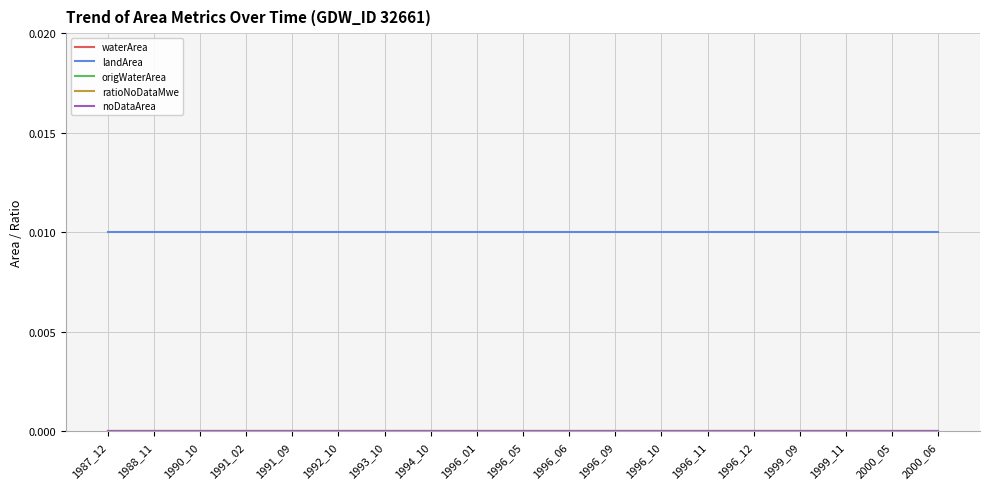

Does the chart have visible grid lines?

Yes